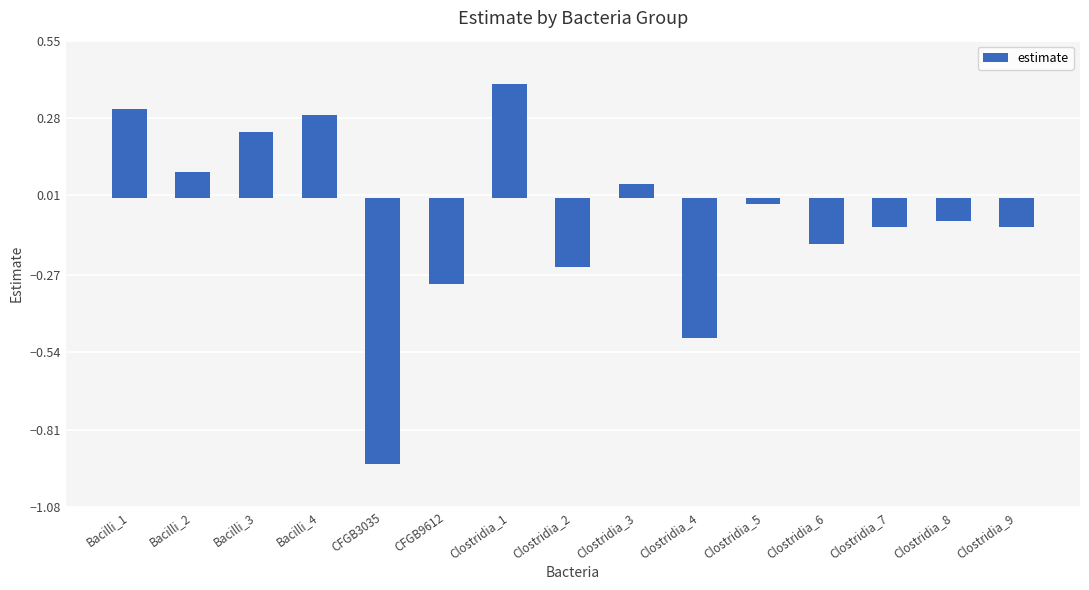

What is the sum of the values at Clostridia_1 and Bacilli_3?

0.6